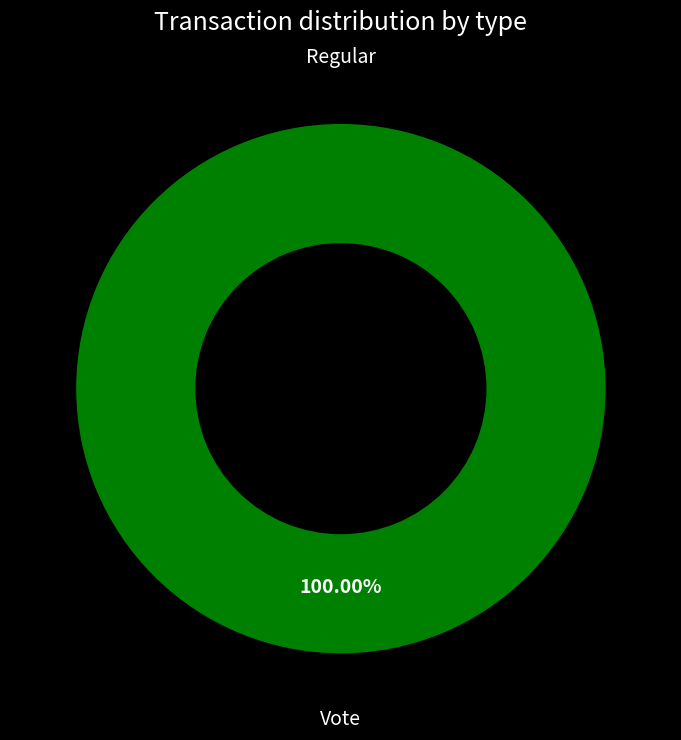

To the nearest percent, what percentage of the pie is Vote?

100%